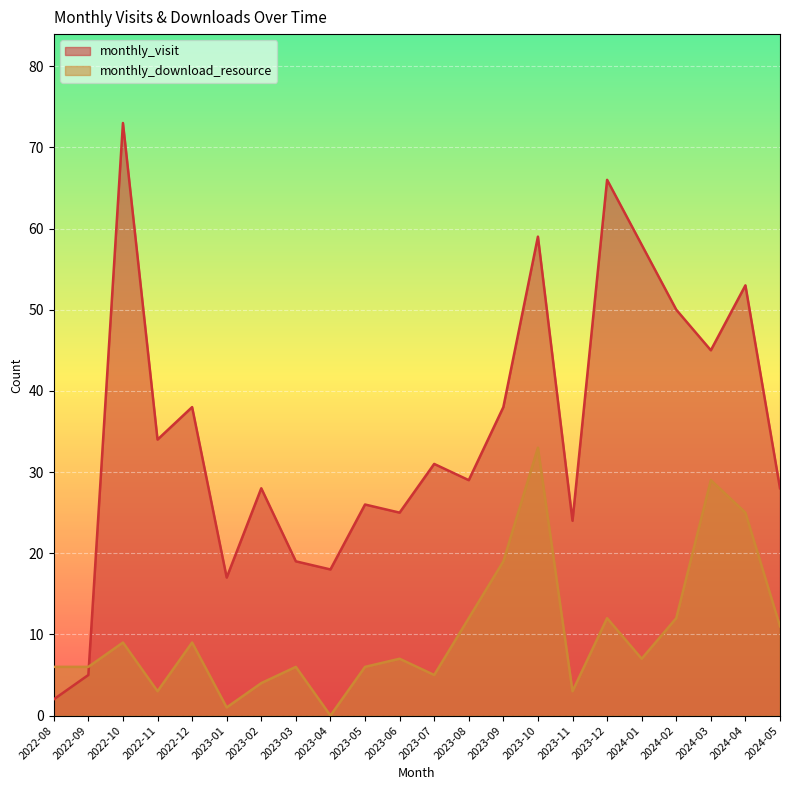

What is the difference between the highest and lowest values at 2023-09?

19